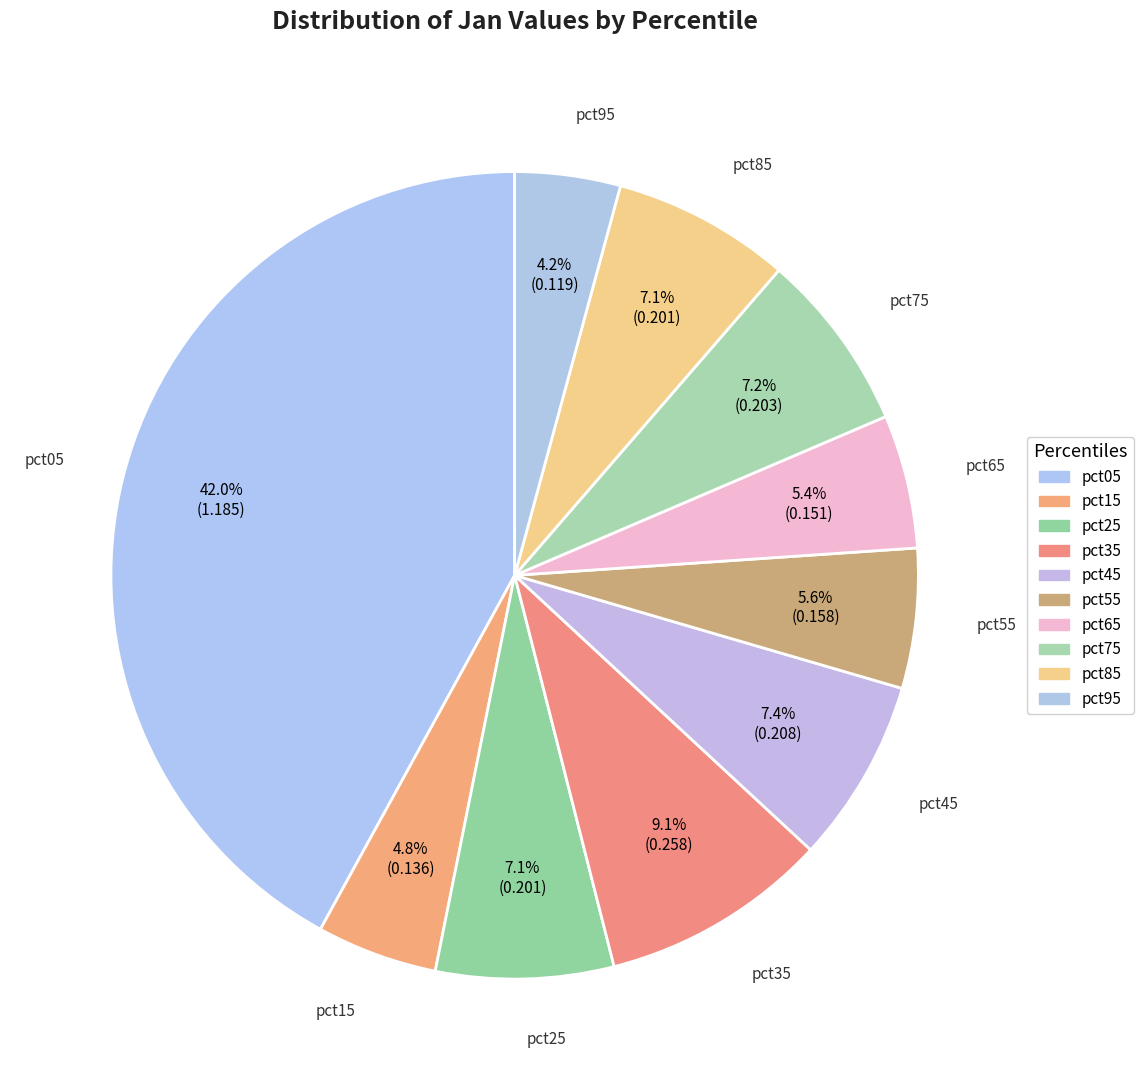

How many segments does this pie chart have?

10